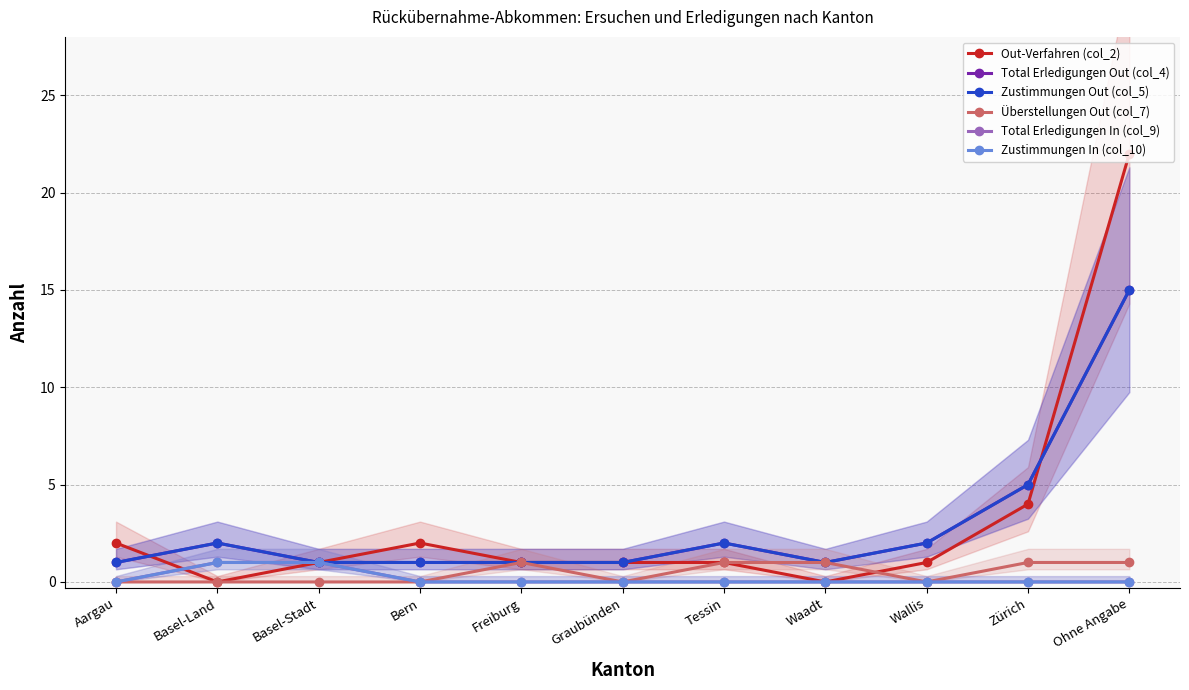

At how many categories does at least one series exceed 13?

1